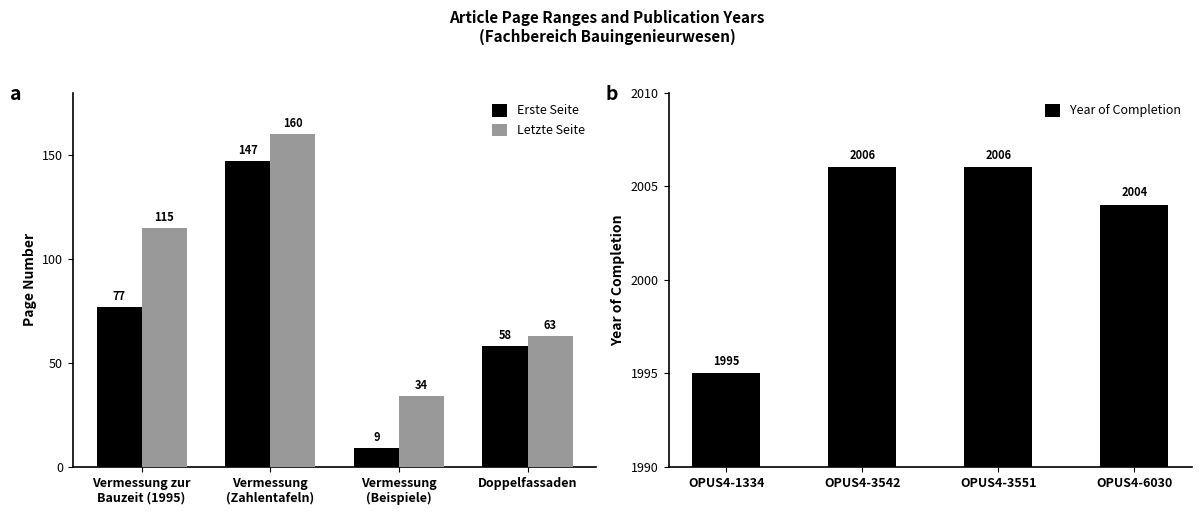

What is the difference between the maximum and minimum values in the Letzte Seite series?

126